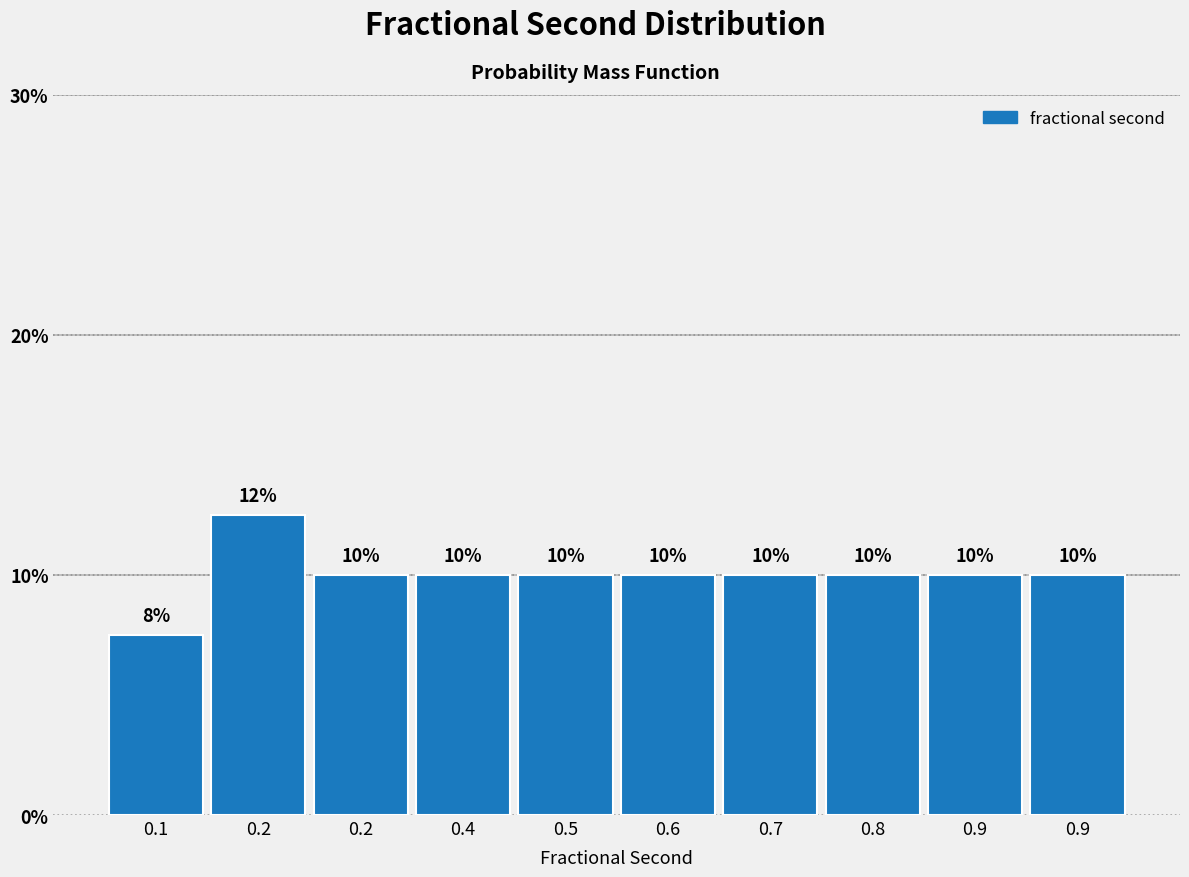

How many bars are there in total?

10